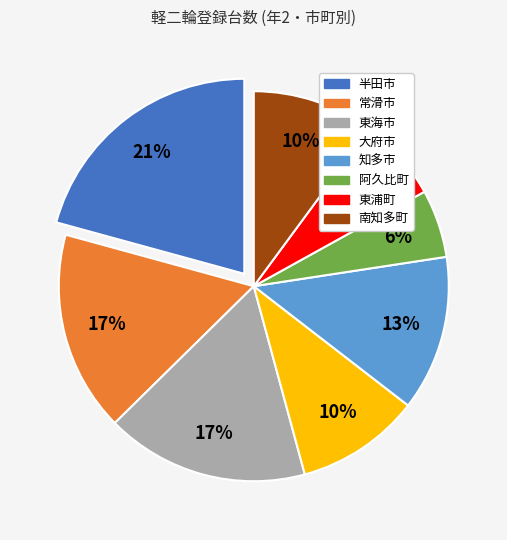

How many slices are in this pie chart?

8